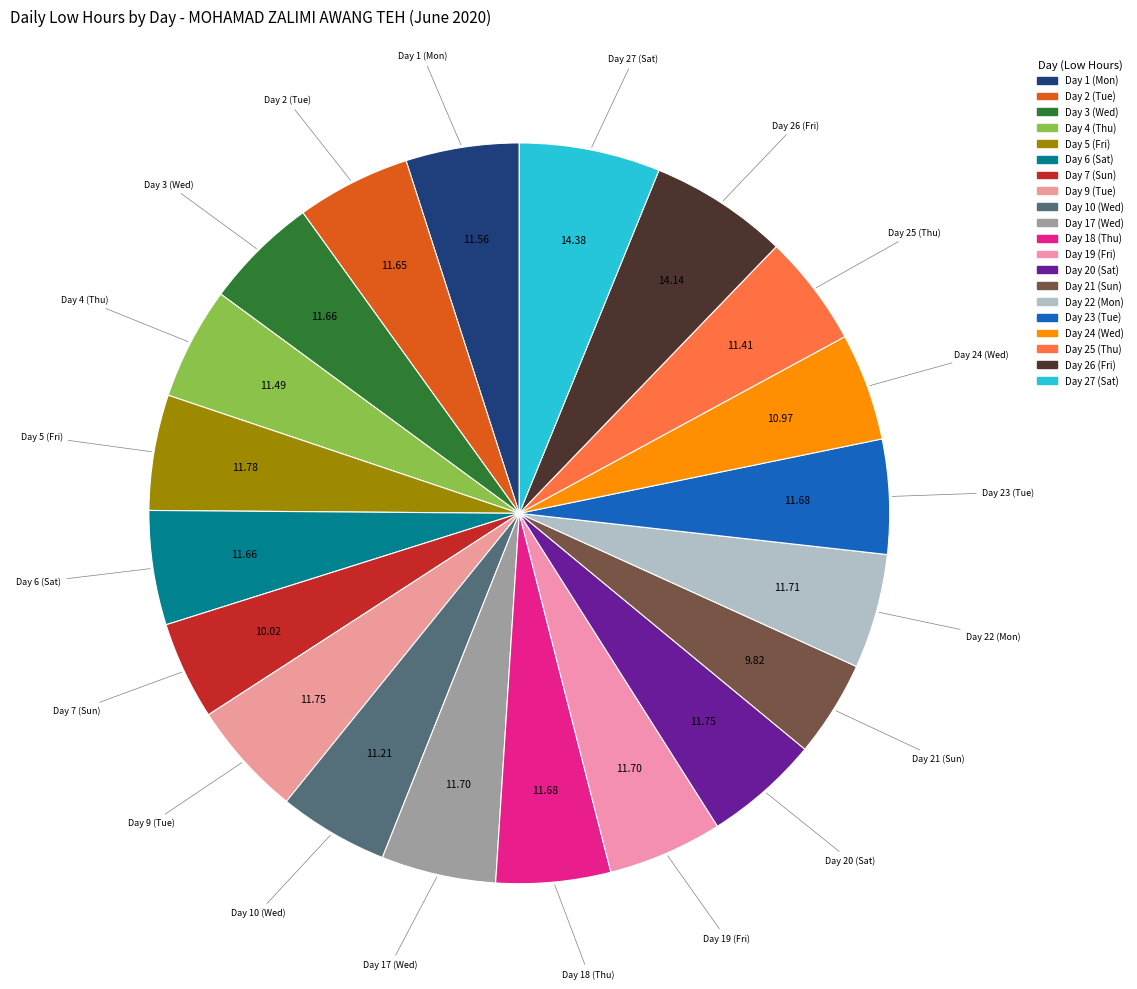

What percentage is NOT represented by Day 24 (Wed)?

95.3%